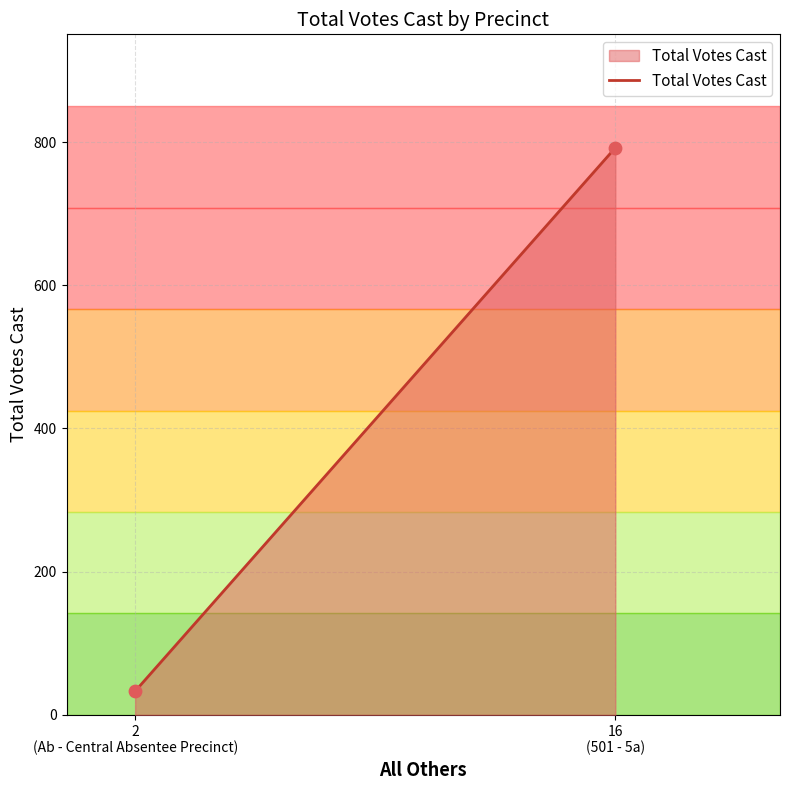

What is the range of Y values (max minus min)?

759